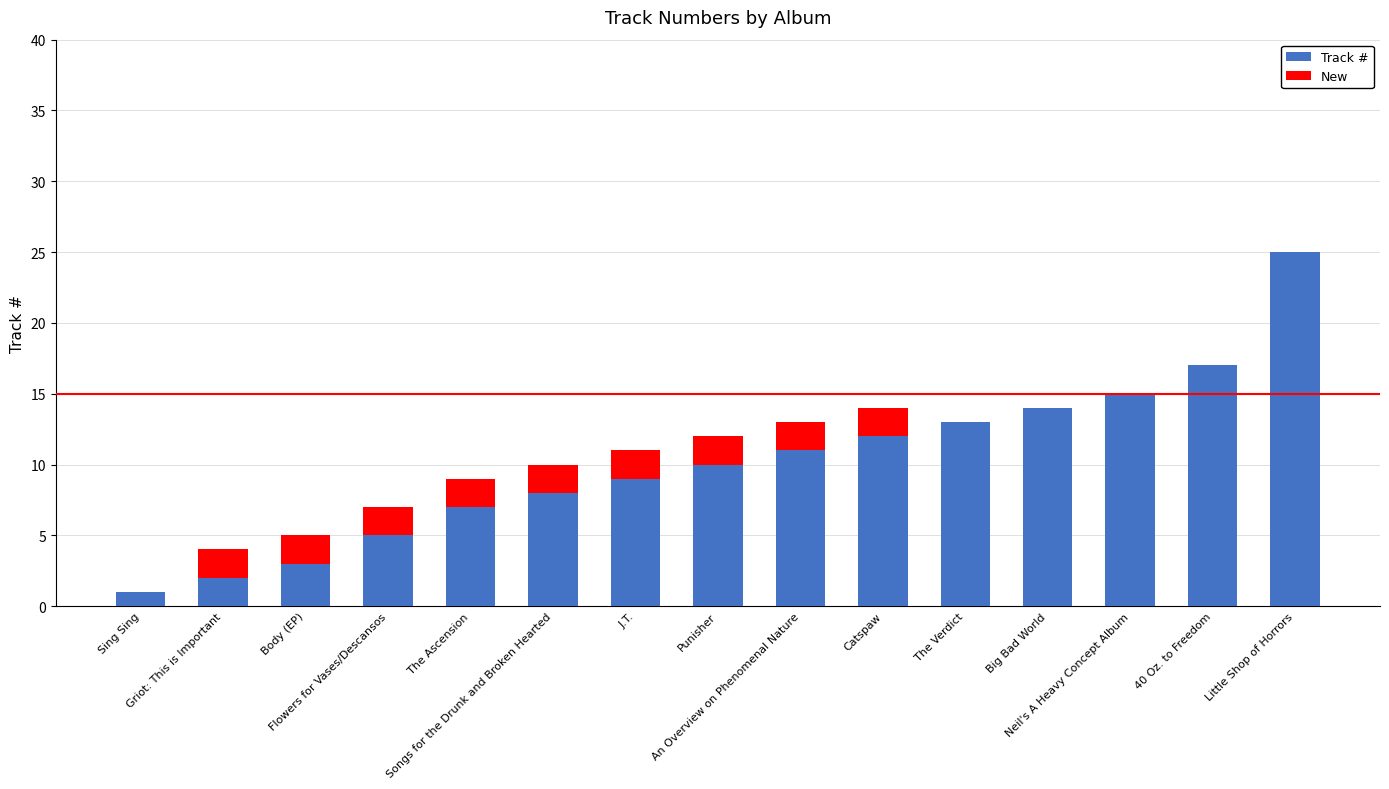

What is the sum of all Track # values?

152